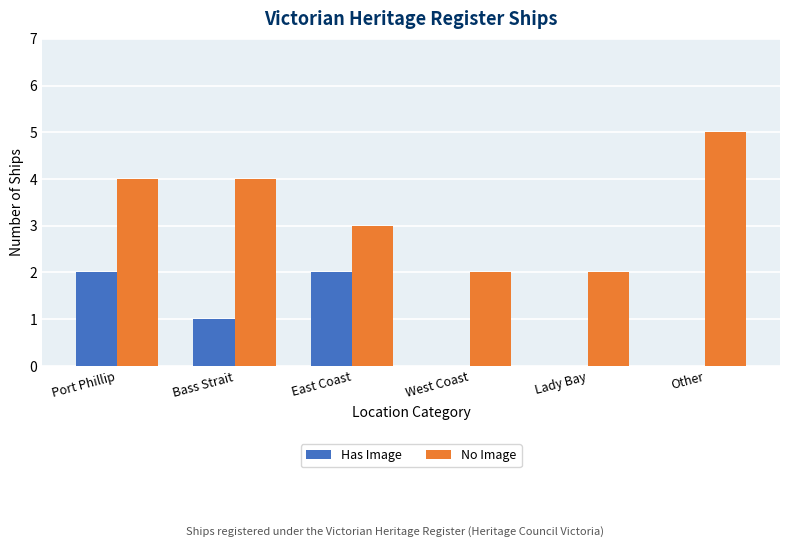

What is the sum of the No Image values at East Coast and Bass Strait?

7